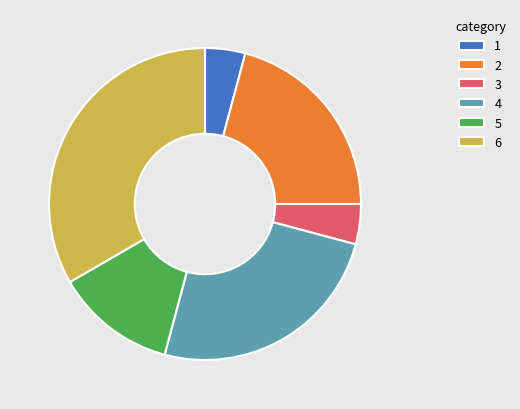

What is the largest slice in the pie chart?

6